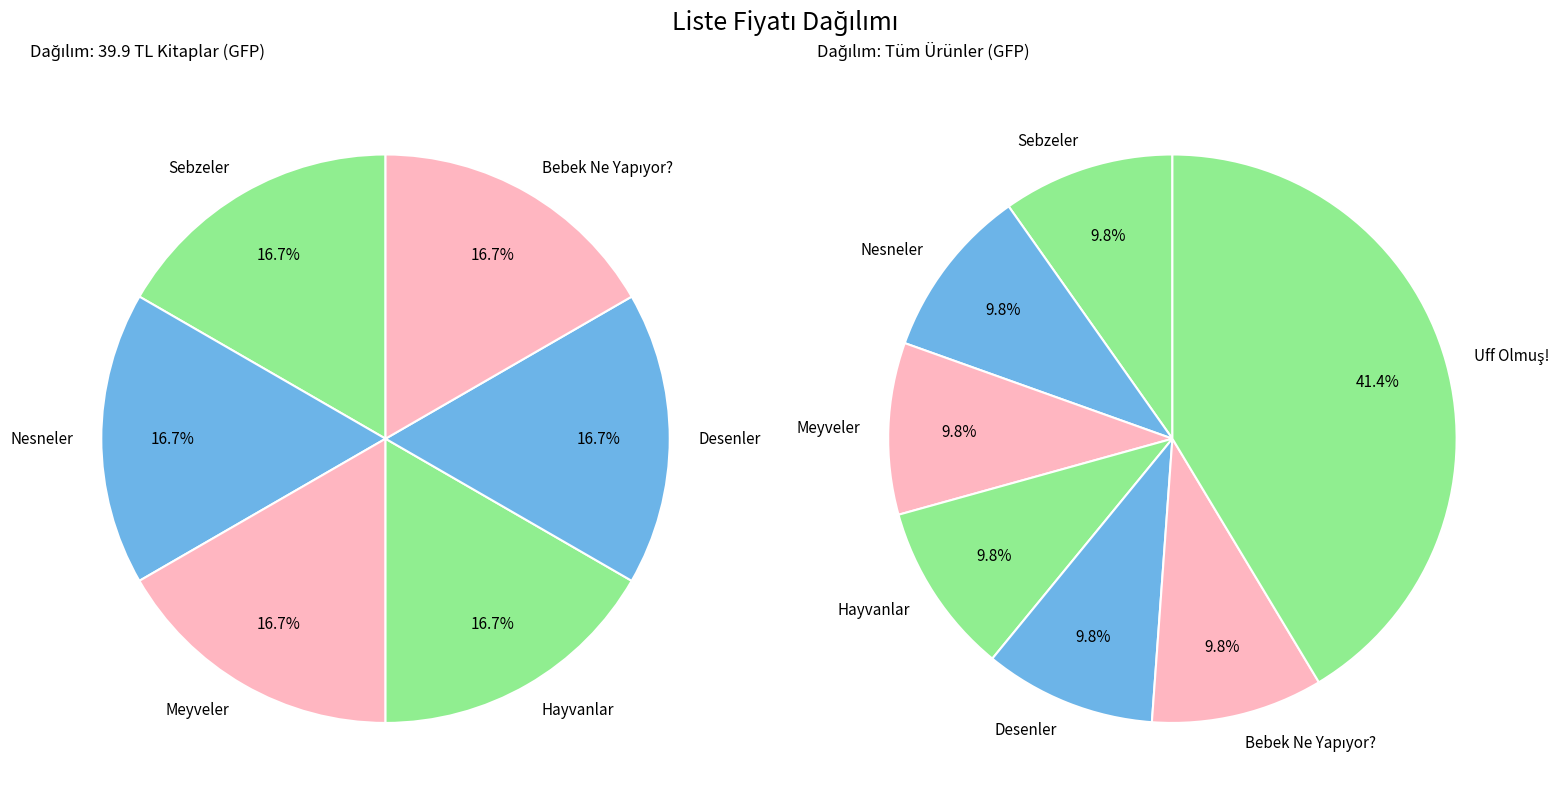

To the nearest percent, what is the difference between the largest and smallest slice percentages?

32%